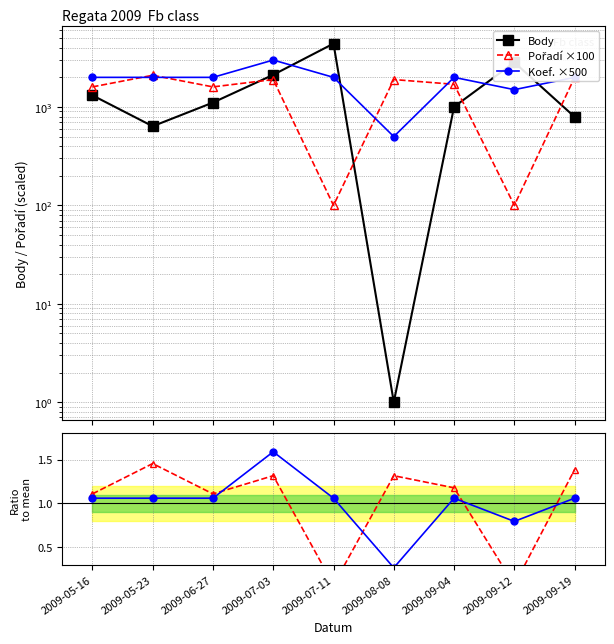

Reading left to right, list all the values displayed in this chart.

Body: 1314.0	637.0	1109.0	2123.0	4405.0	1.0	1004.0	2839.0	793.0
Pořadí ×100: 1600.0	2100.0	1600.0	1900.0	100.0	1900.0	1700.0	100.0	2000.0
Koef. ×500: 2000.0	2000.0	2000.0	3000.0	2000.0	500.0	2000.0	1500.0	2000.0
Pořadí ratio: 1.1	1.5	1.1	1.3	0.1	1.3	1.2	0.1	1.4
Koef. ratio: 1.1	1.1	1.1	1.6	1.1	0.3	1.1	0.8	1.1